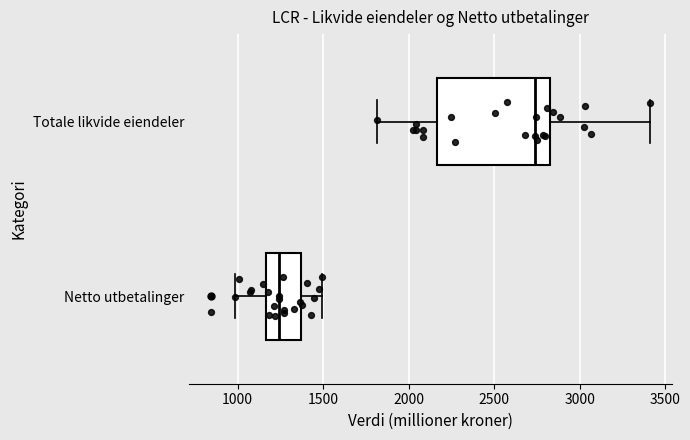

Reading bottom to top, transcribe this box plot: for each box, give where its median line is, the range the box spans, and where its two whiskers end, as read against the x-axis. The values are not printed on the chart, so give them approximately, as read against the axis.

Netto utbetalinger: median 1250, box 1150 to 1350, whiskers 1000 to 1500
Totale likvide eiendeler: median 2750, box 2150 to 2850, whiskers 1800 to 3400